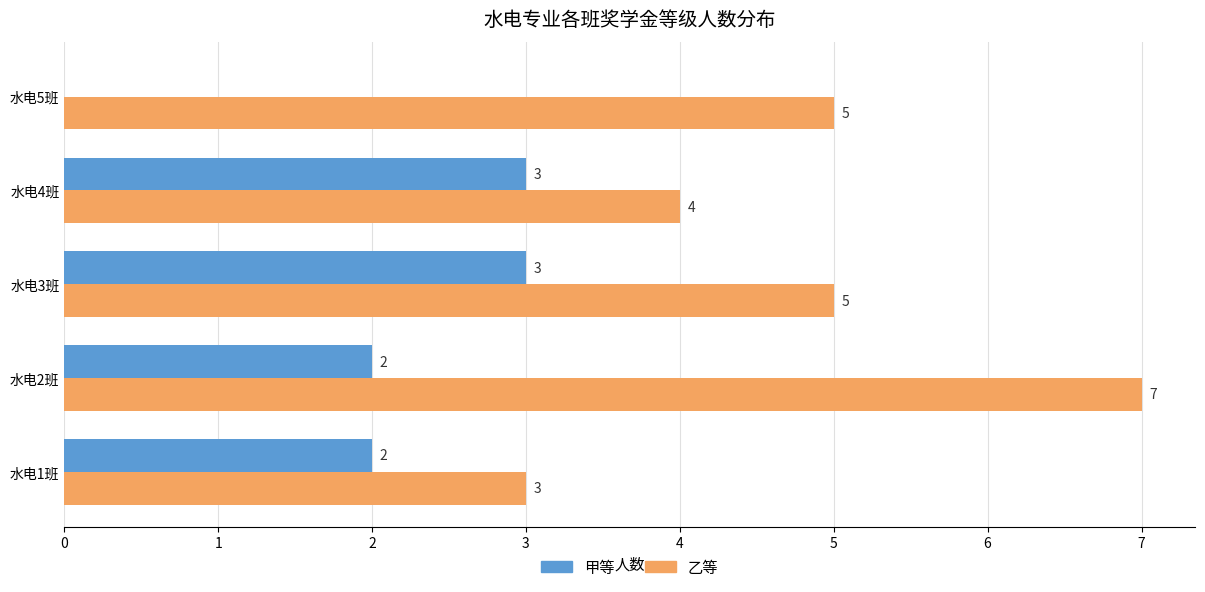

What is the sum of all 甲等 values?

10